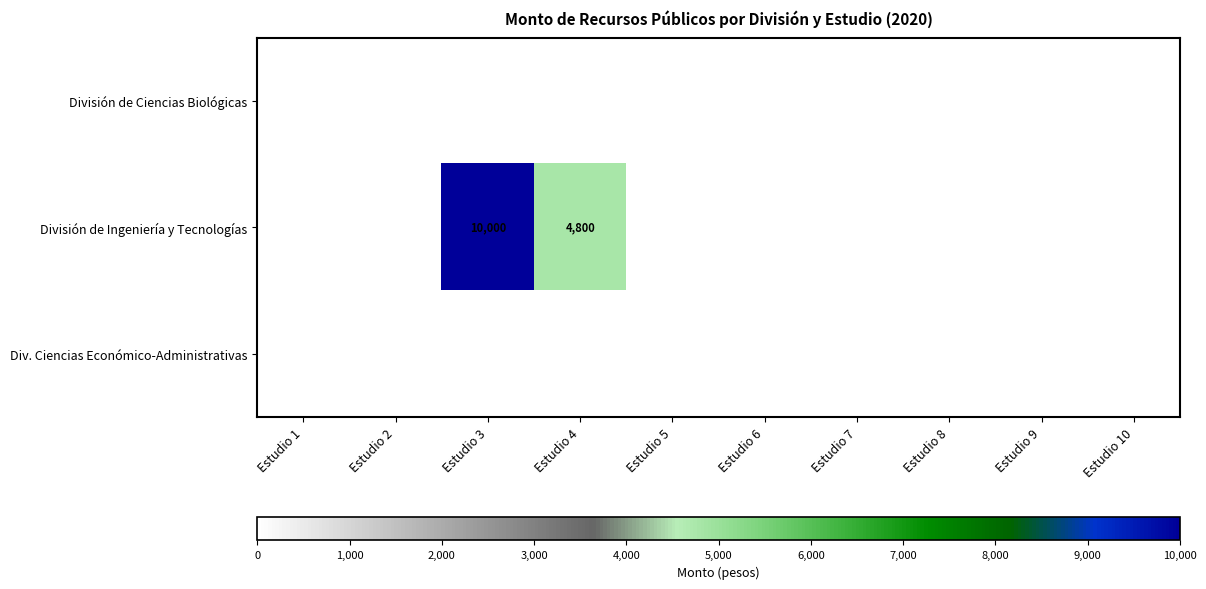

The value of División de Ingeniería y Tecnologías at Estudio 3 is 10000. True or false?

True